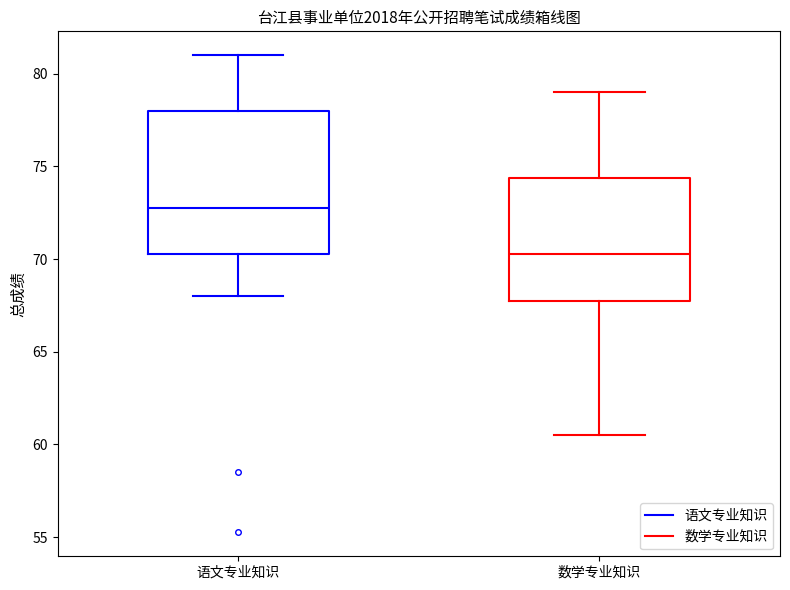

Which box has the lowest median line?

数学专业知识